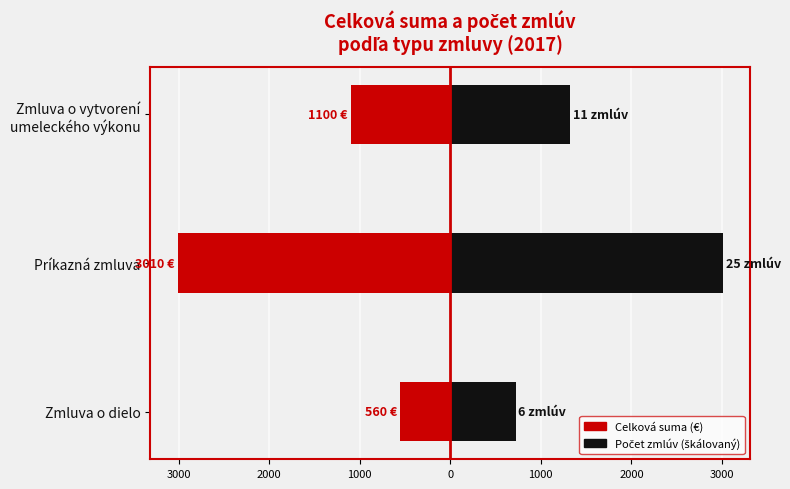

Reading left to right, transcribe all the data shown in this chart.

Celková suma (€): -560.0	-3010.0	-1100.0
Počet zmlúv (škálovaný): 722.4	3010.0	1324.4